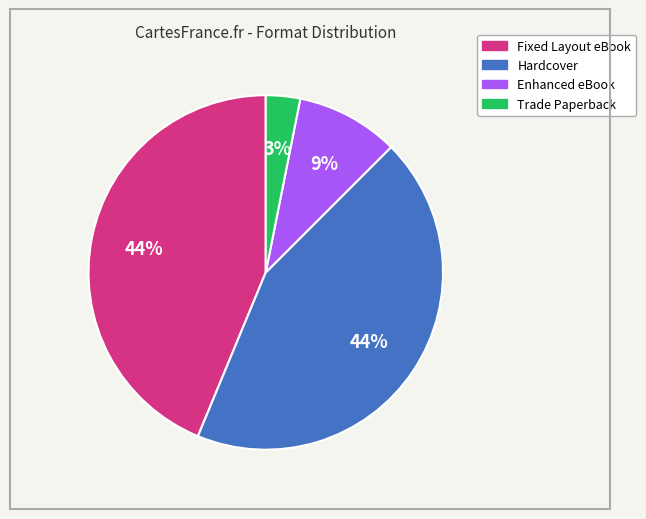

To the nearest percent, what is the average slice percentage?

25%